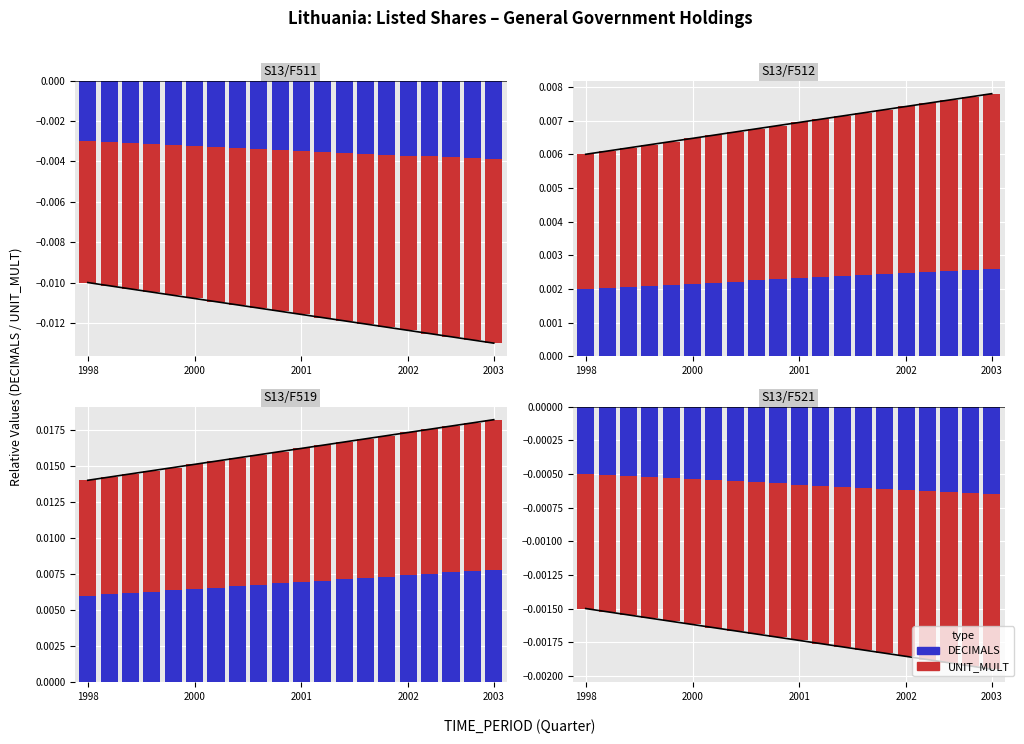

What are all the series names shown in the legend?

DECIMALS, UNIT_MULT